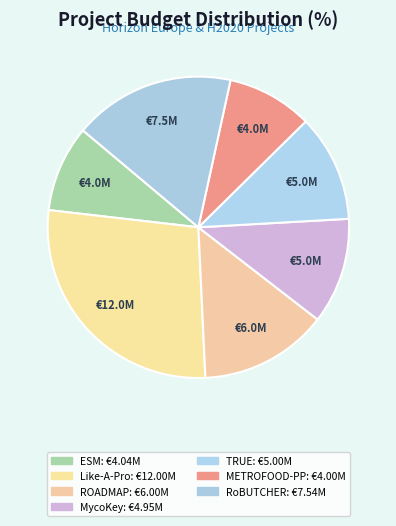

Which category has the smallest portion of the pie?

METROFOOD-PP proiektua